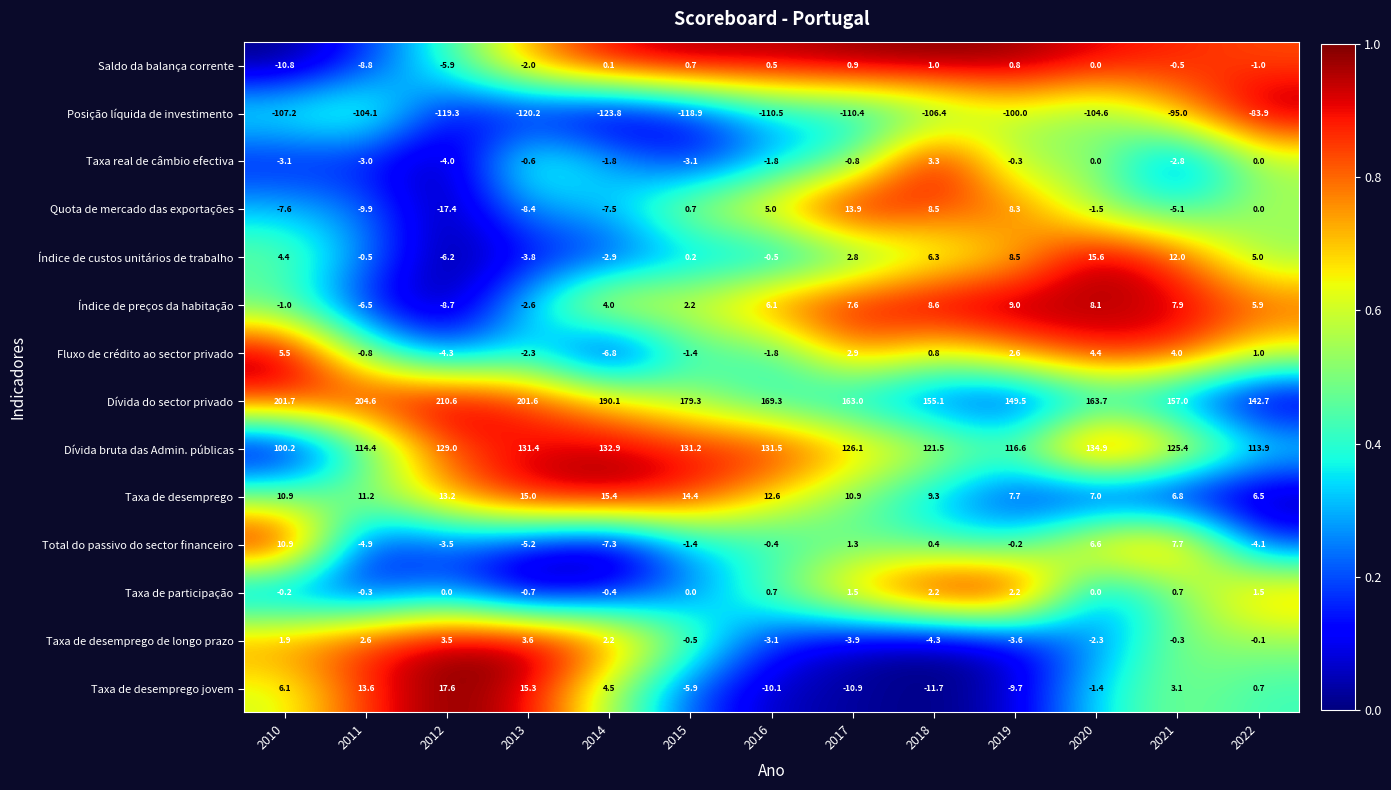

Between 2017 and 2021, which series saw the biggest shift?

Quota de mercado das exportações